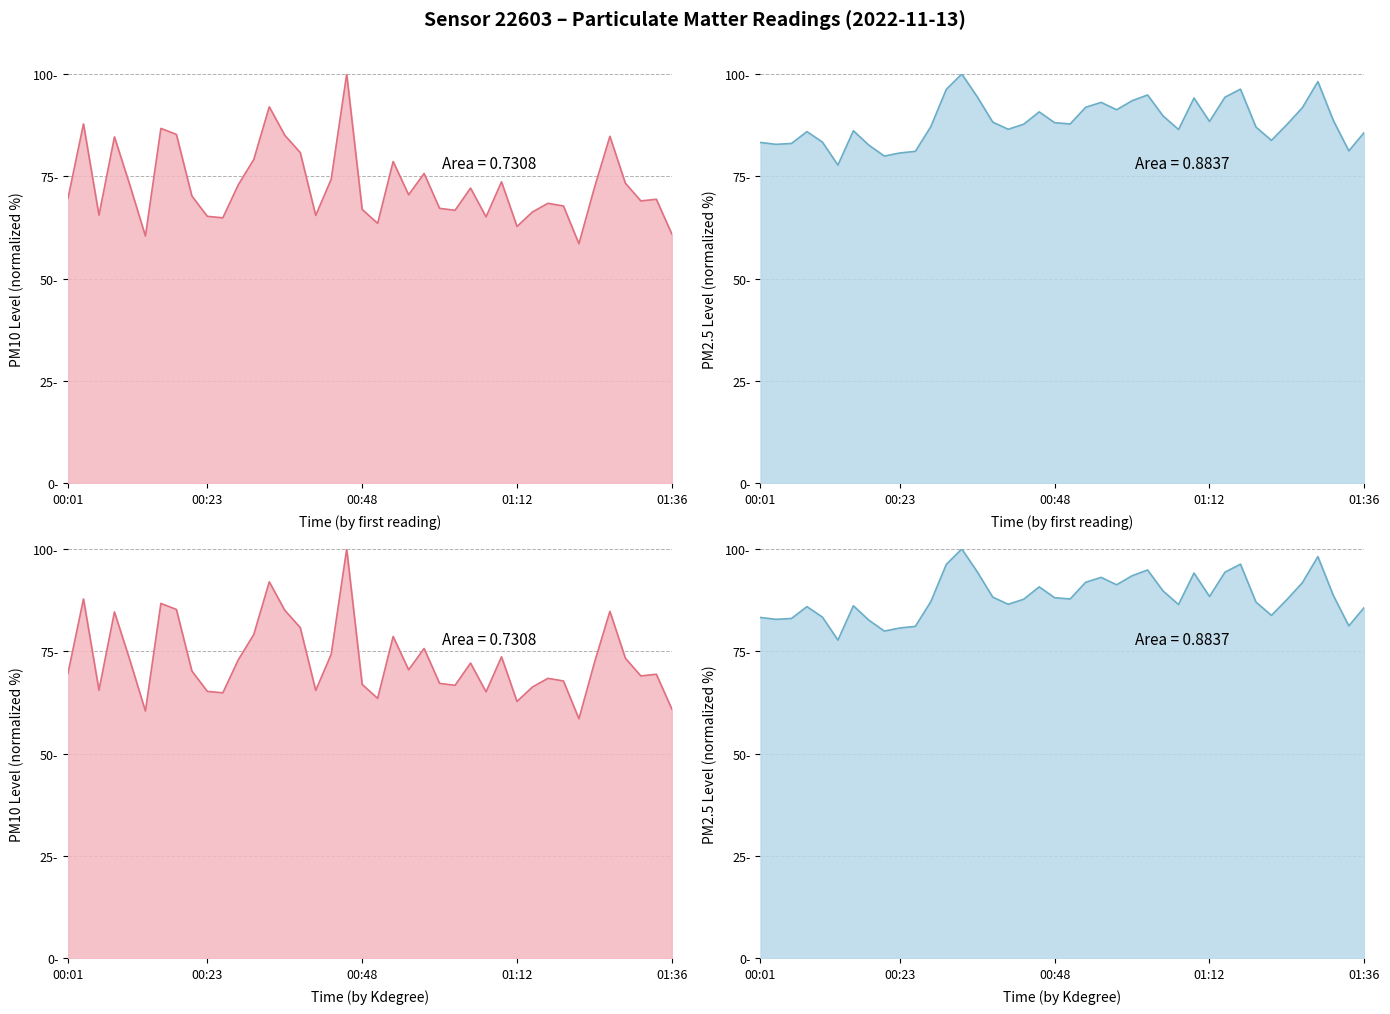

Read the P2 value at 01:29.

98.1